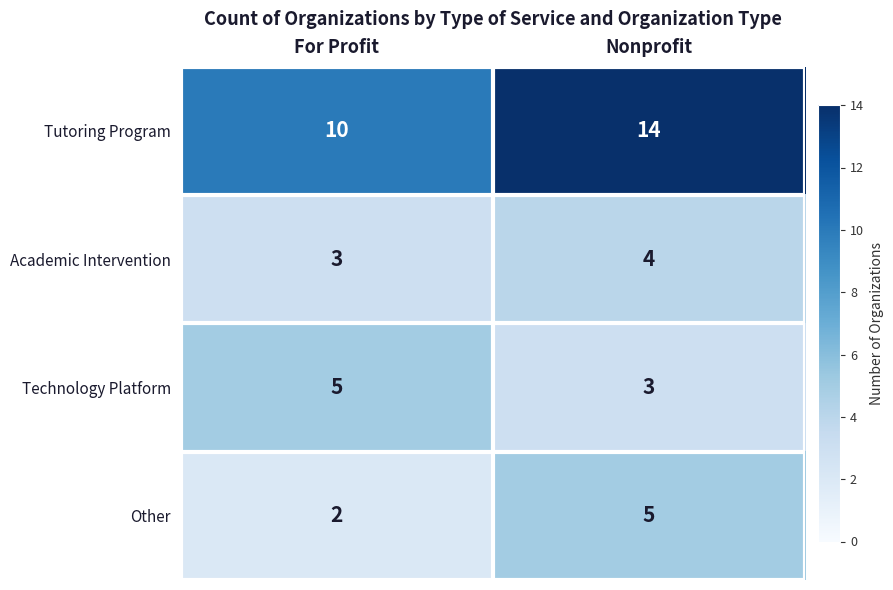

Which series has the largest total across all categories?

Tutoring Program